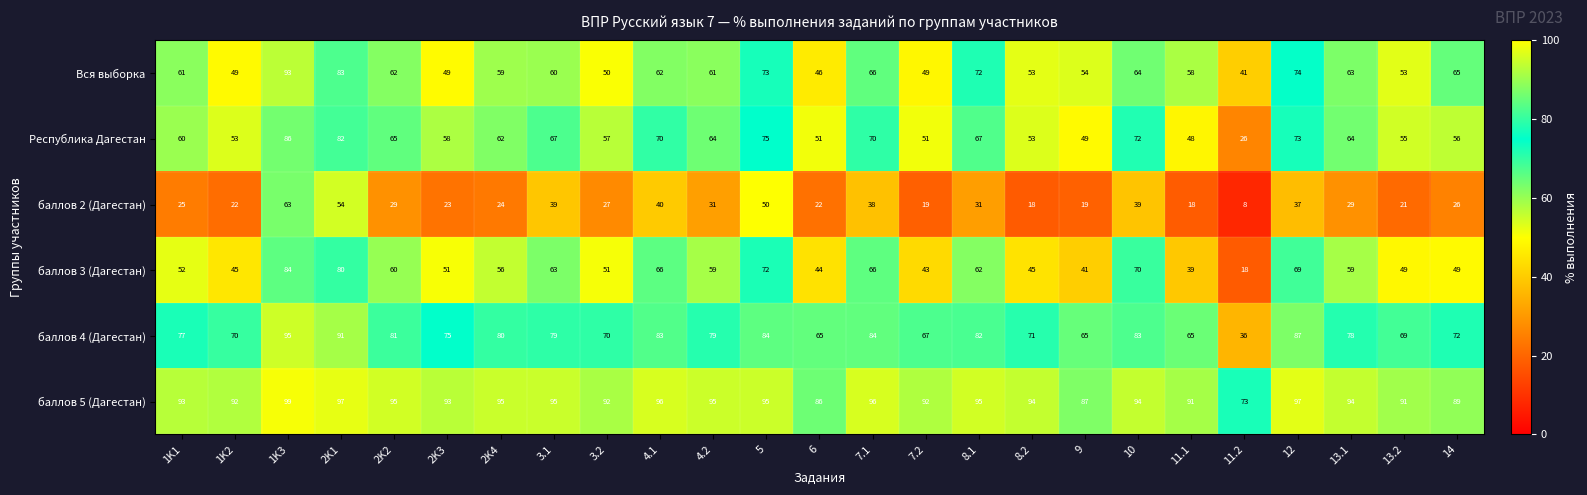

Which series changed the most between 1K3 and 9?

баллов 2 (Дагестан)